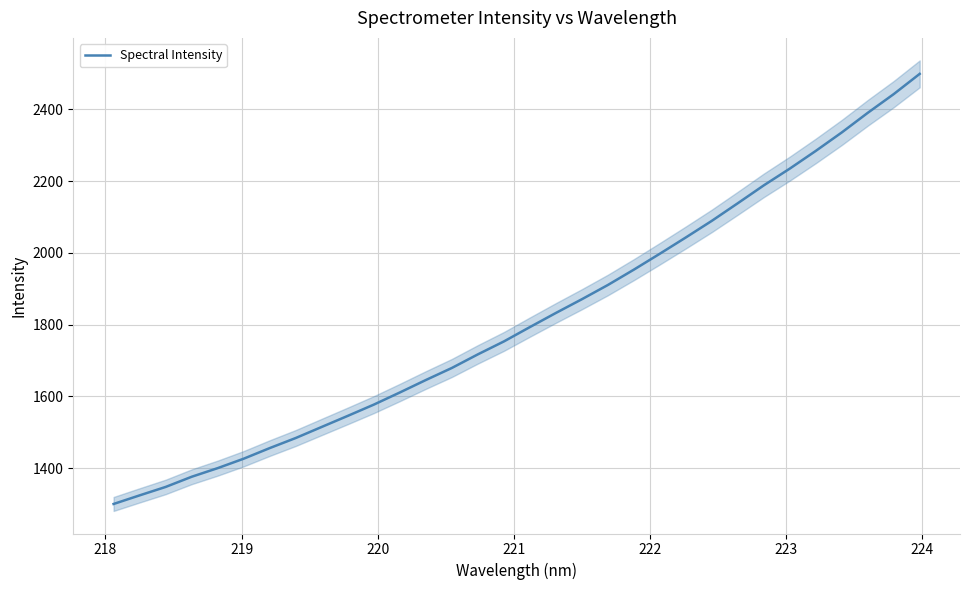

What is the lowest value of the Spectral Intensity series?

1300.4